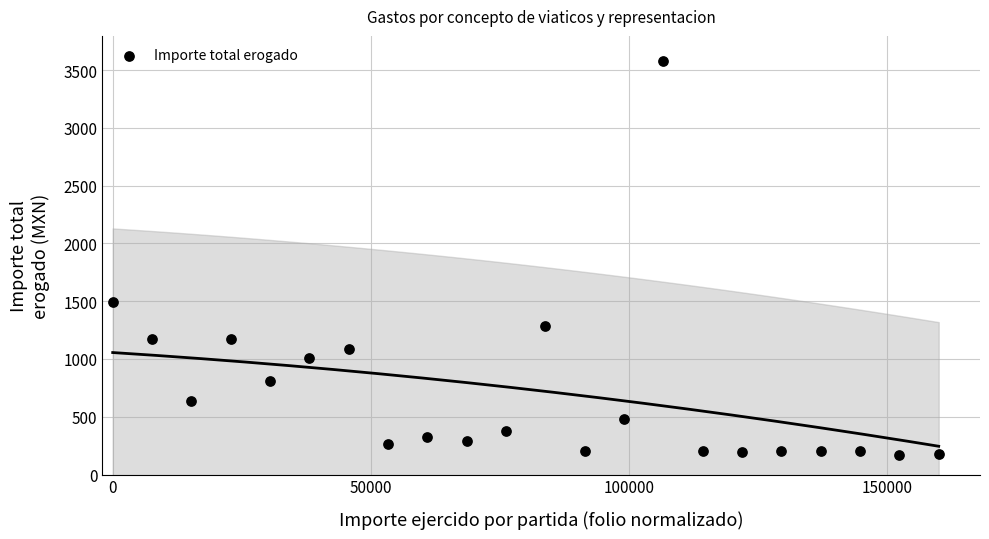

What is the range of Y values (max minus min)?

3405.0